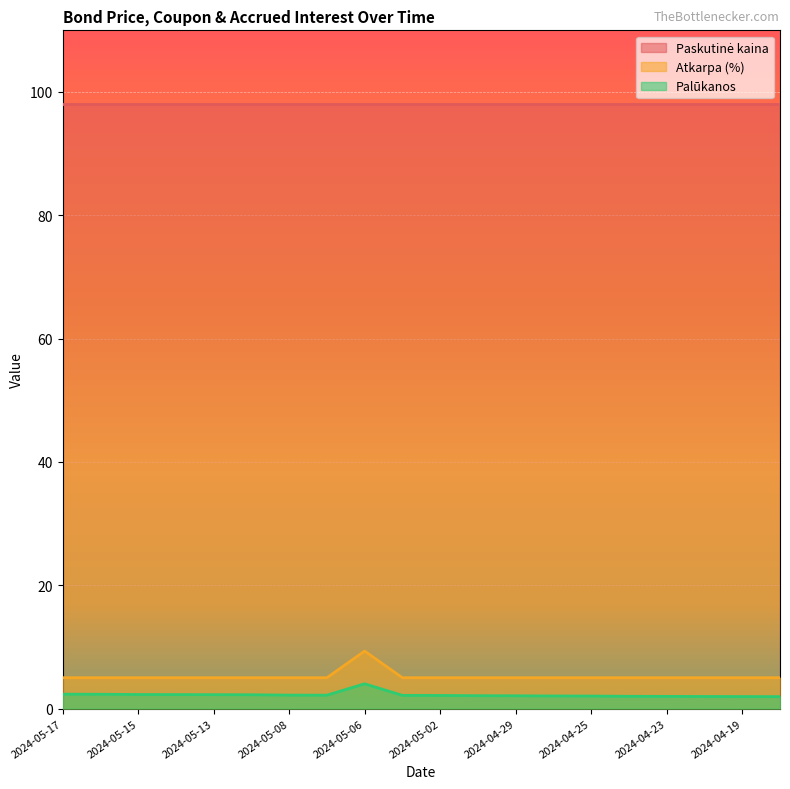

List the labels in order of Palūkanos value, largest first.

2024-05-06, 2024-05-17, 2024-05-16, 2024-05-15, 2024-05-14, 2024-05-13, 2024-05-10, 2024-05-08, 2024-05-07, 2024-05-03, 2024-05-02, 2024-04-30, 2024-04-29, 2024-04-26, 2024-04-25, 2024-04-24, 2024-04-23, 2024-04-22, 2024-04-19, 2024-04-18